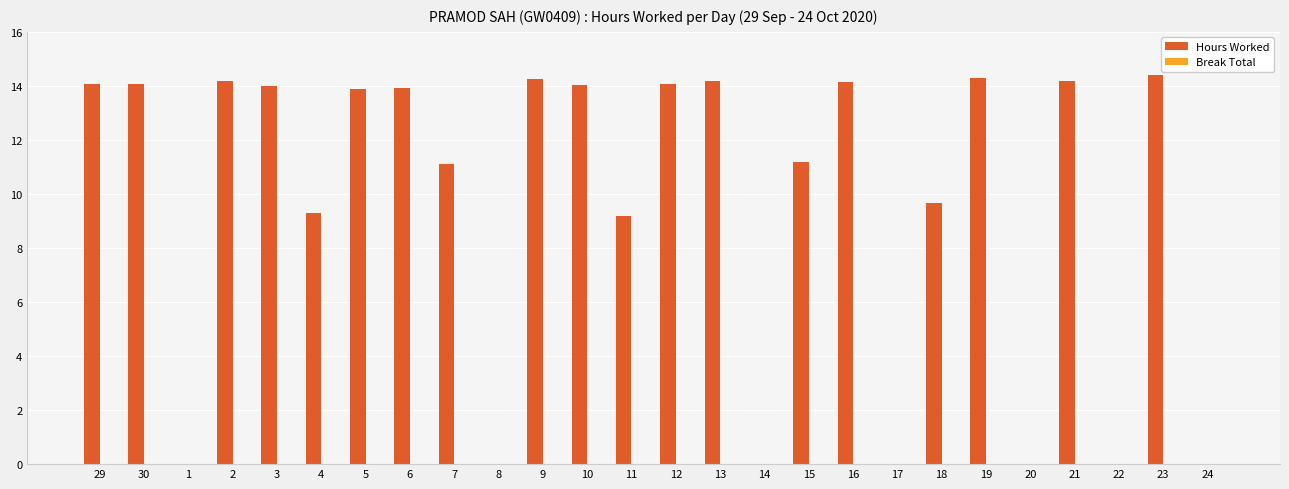

What is the sum of all values?

248.1